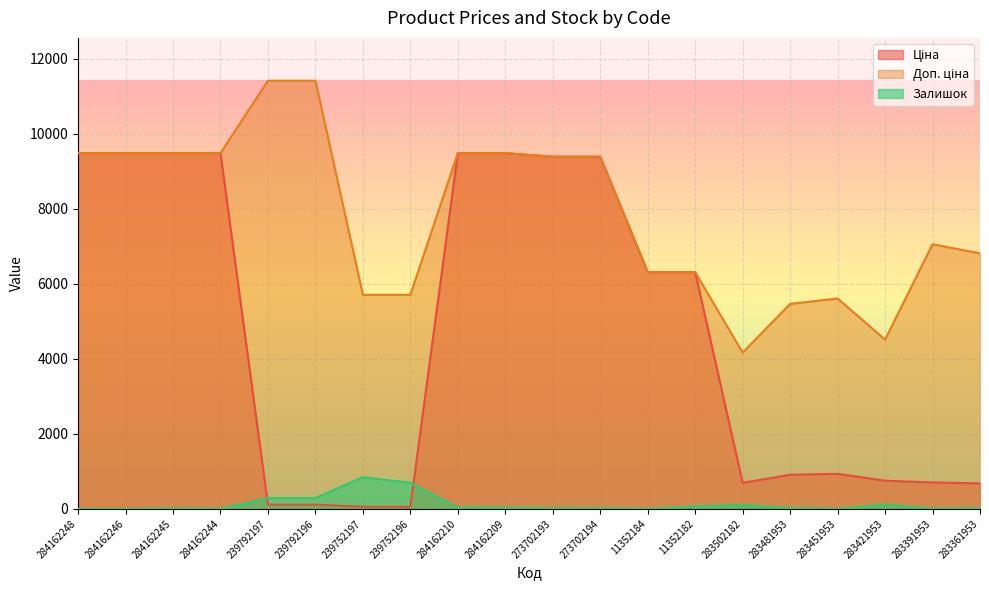

What is the difference between the highest and lowest values at 273702194?

9366.0